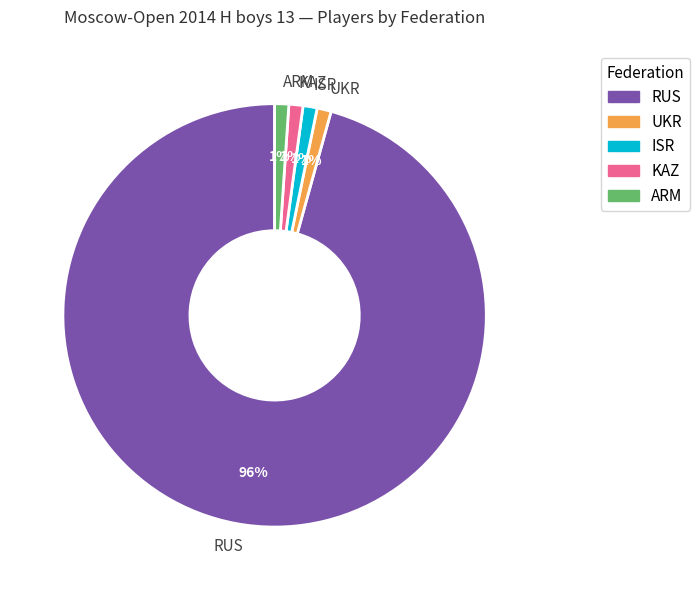

Which category accounts for the majority?

RUS